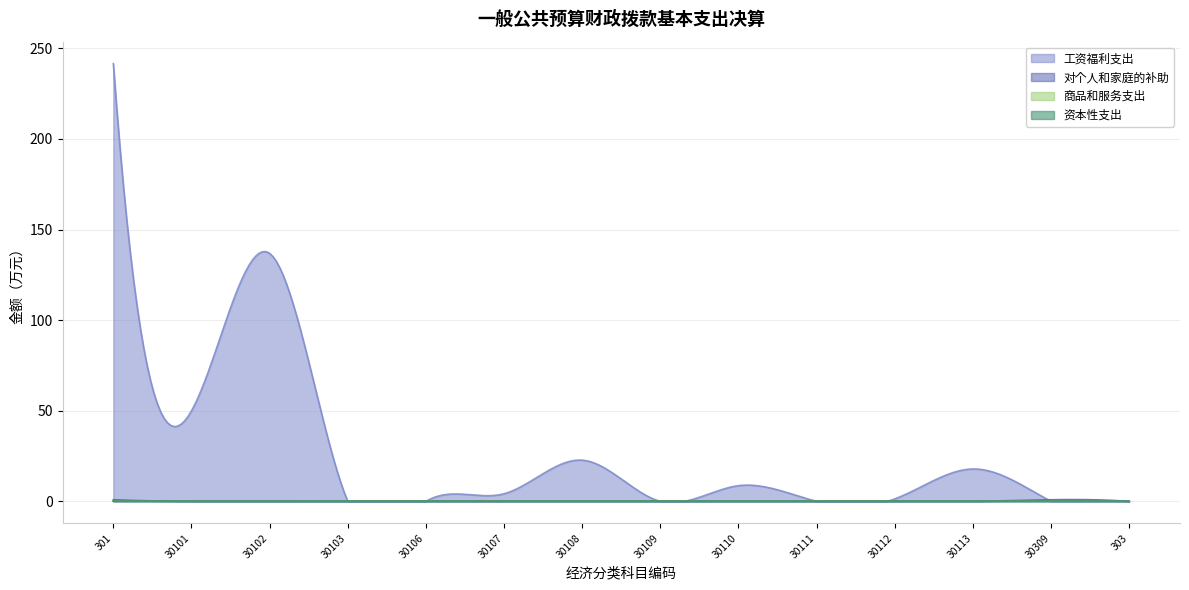

At which category does 工资福利支出 reach its first local peak?

30102